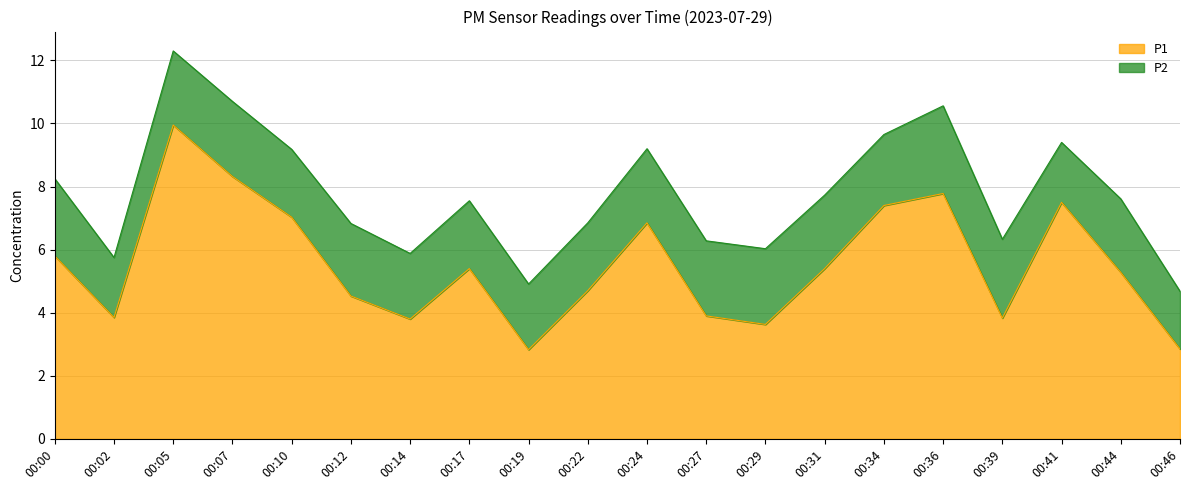

What is the greatest value displayed?

9.9